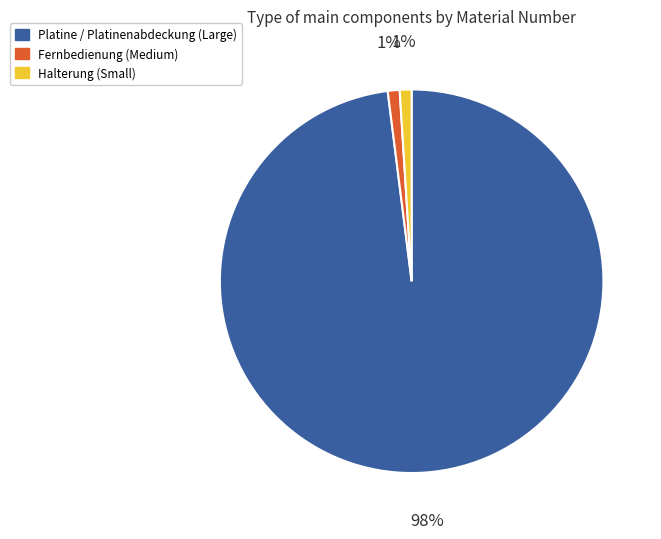

Is there any slice that represents more than half of the pie?

Yes